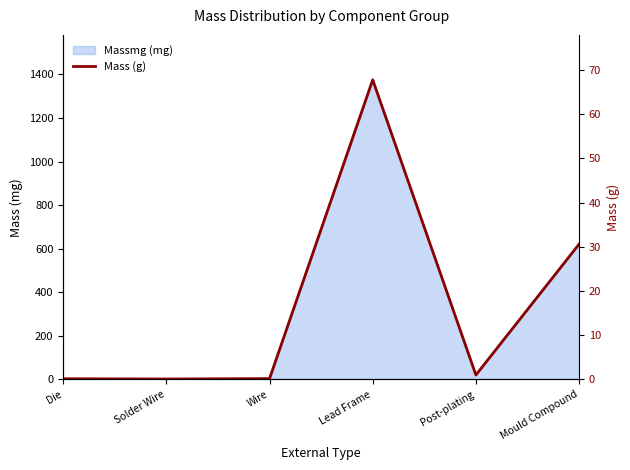

At which category does the data reach its first local peak?

Lead Frame